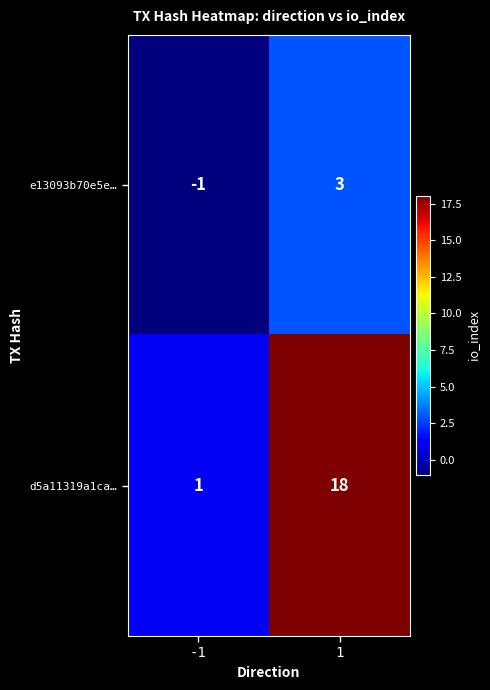

True or false: e13093b70e5e… has a value of 1 at 1.

False